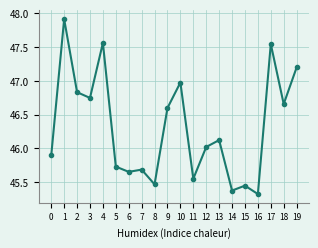

Between 11 and 5, which is larger?

5